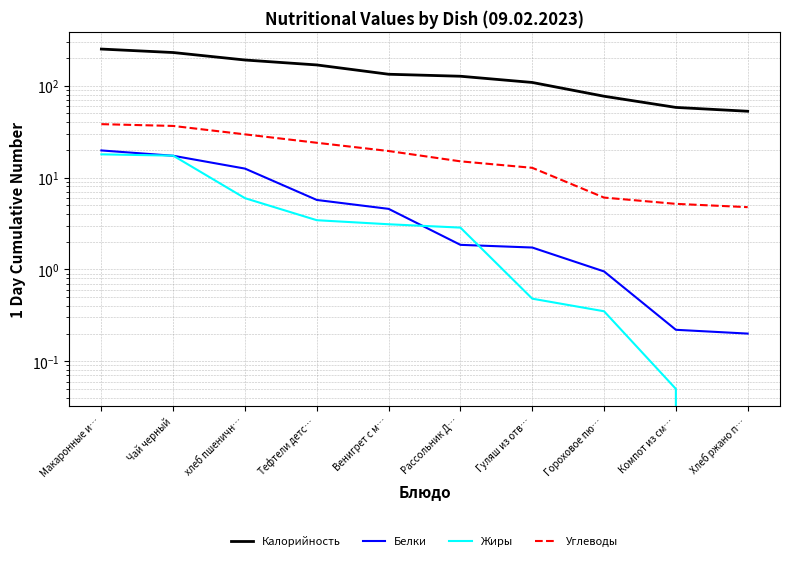

Count the number of categories in the chart.

10